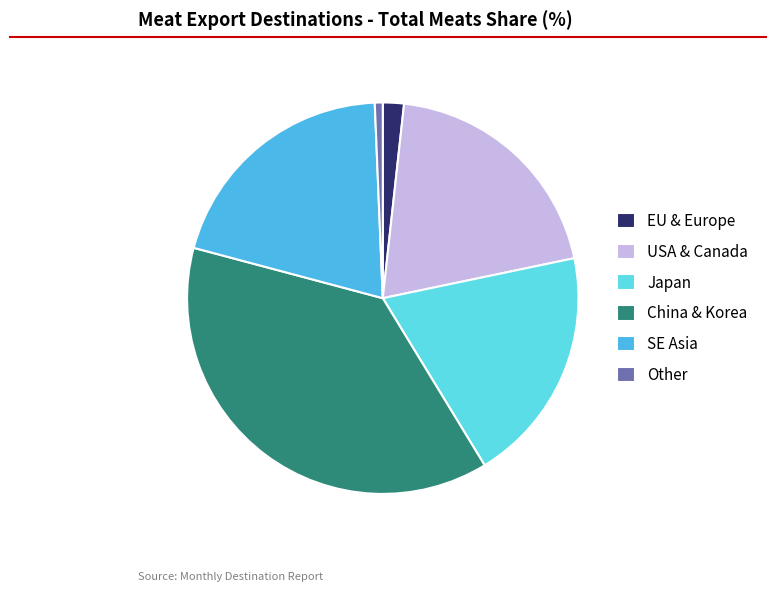

Which category has the biggest portion of the pie?

China & Korea